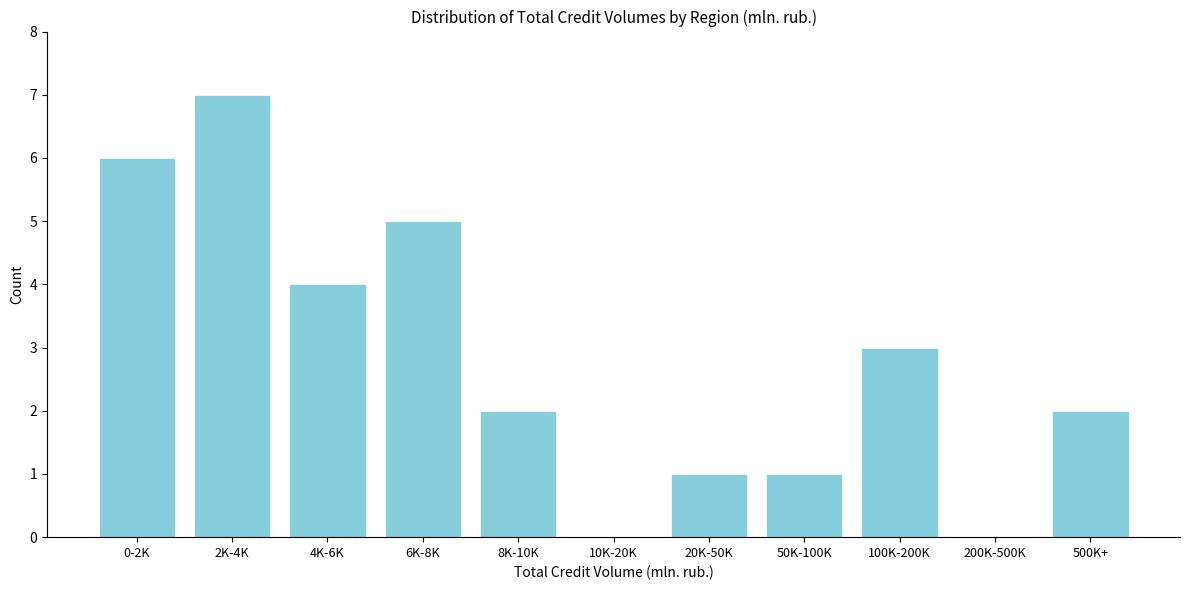

Reading right to left, what are all the values shown in this chart?

500K+=2	200K-500K=0	100K-200K=3	50K-100K=1	20K-50K=1	10K-20K=0	8K-10K=2	6K-8K=5	4K-6K=4	2K-4K=7	0-2K=6